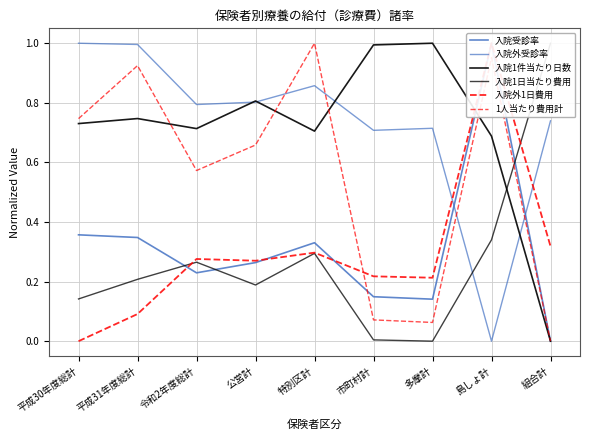

Reading left to right, transcribe all the data shown in this chart.

入院受診率: 0.4	0.3	0.2	0.3	0.3	0.1	0.1	1.0	0.0
入院外受診率: 1.0	1.0	0.8	0.8	0.9	0.7	0.7	0.0	0.7
入院1件当たり日数: 0.7	0.7	0.7	0.8	0.7	1.0	1.0	0.7	0.0
入院1日当たり費用: 0.1	0.2	0.3	0.2	0.3	0.0	0.0	0.3	1.0
入院外1日費用: 0.0	0.1	0.3	0.3	0.3	0.2	0.2	1.0	0.3
1人当たり費用計: 0.7	0.9	0.6	0.7	1.0	0.1	0.1	1.0	0.0